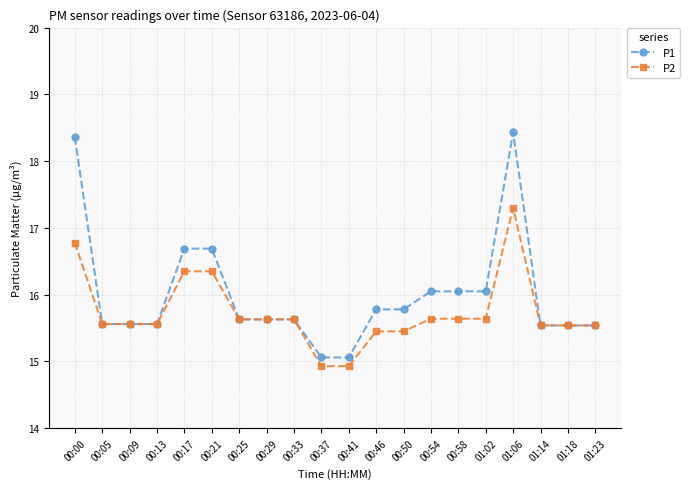

What are all the series names shown in the legend?

P1, P2